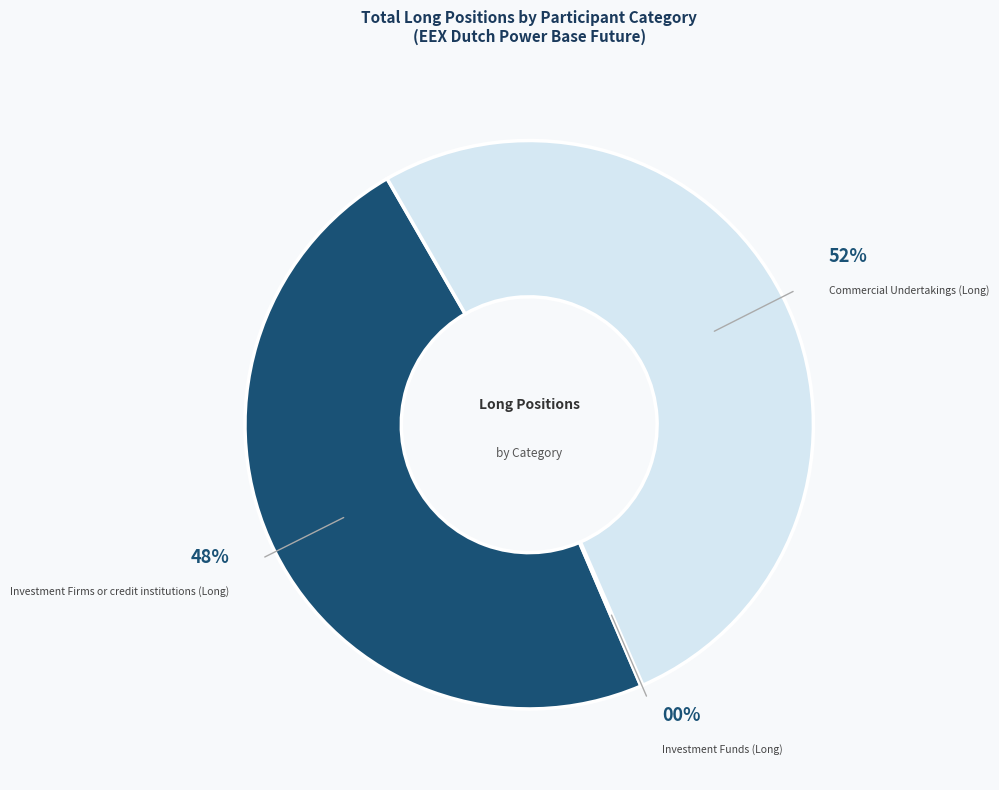

What percentage is the Commercial Undertakings (Long) slice, to the nearest percent?

52%